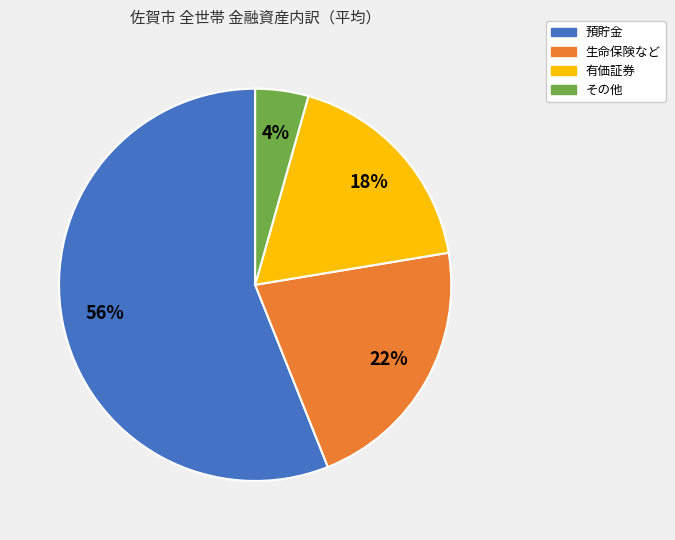

Does any single category account for the majority?

Yes